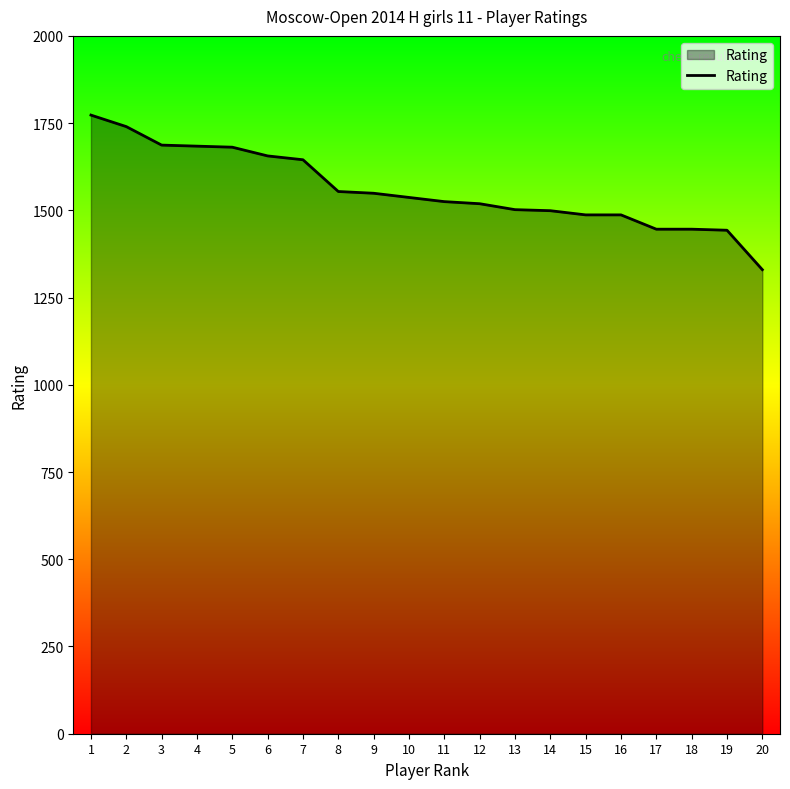

What is the smallest value displayed?

1330